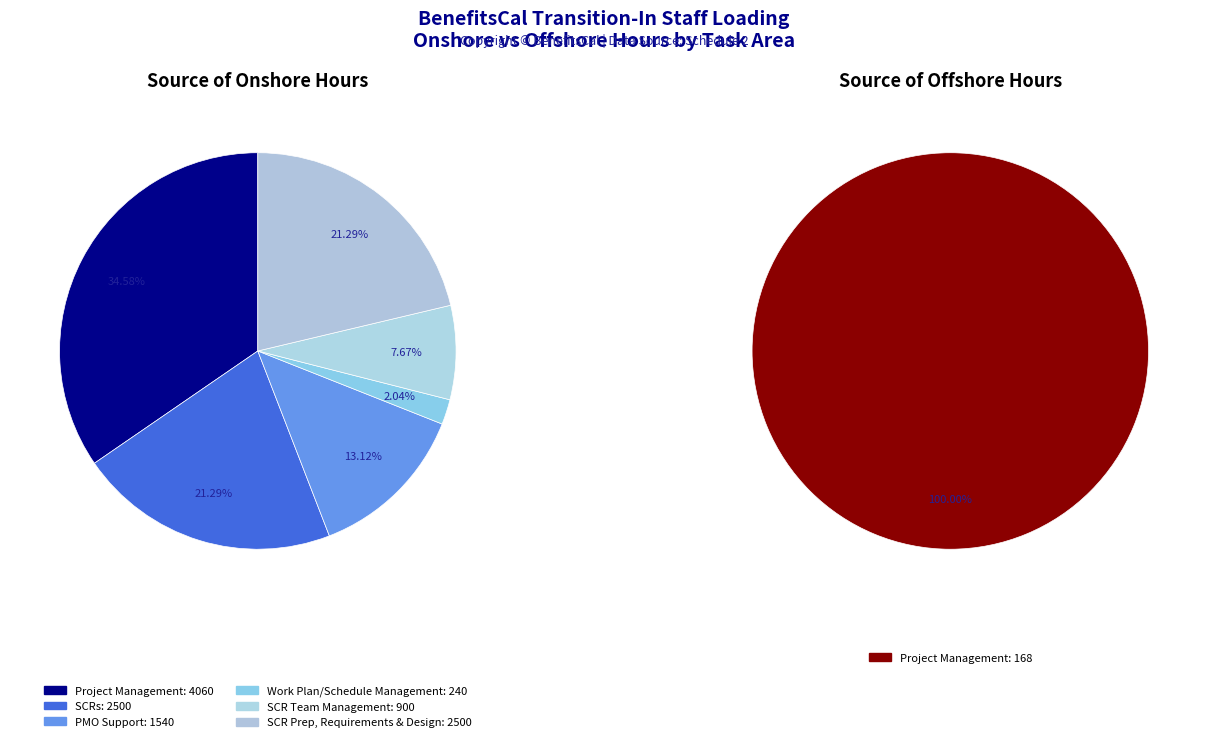

What is the change in value from Project Management to SCRs?

-1728